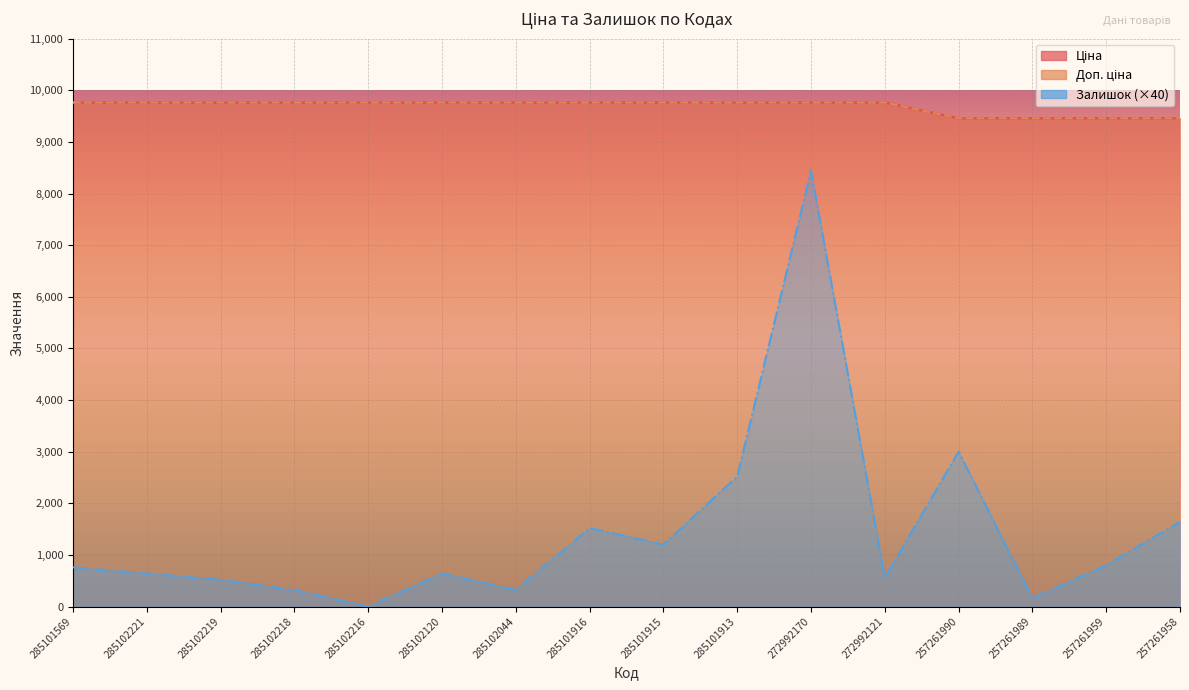

What is the difference between the second highest and minimum values in the Доп. ціна series?

305.5